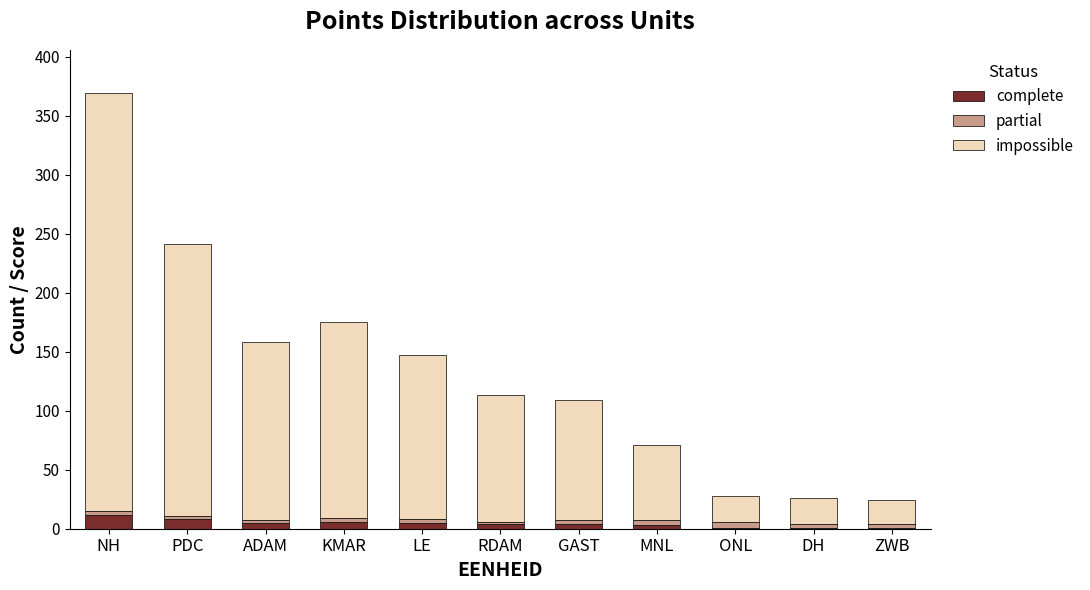

At which category is the sum across all series the highest?

NH